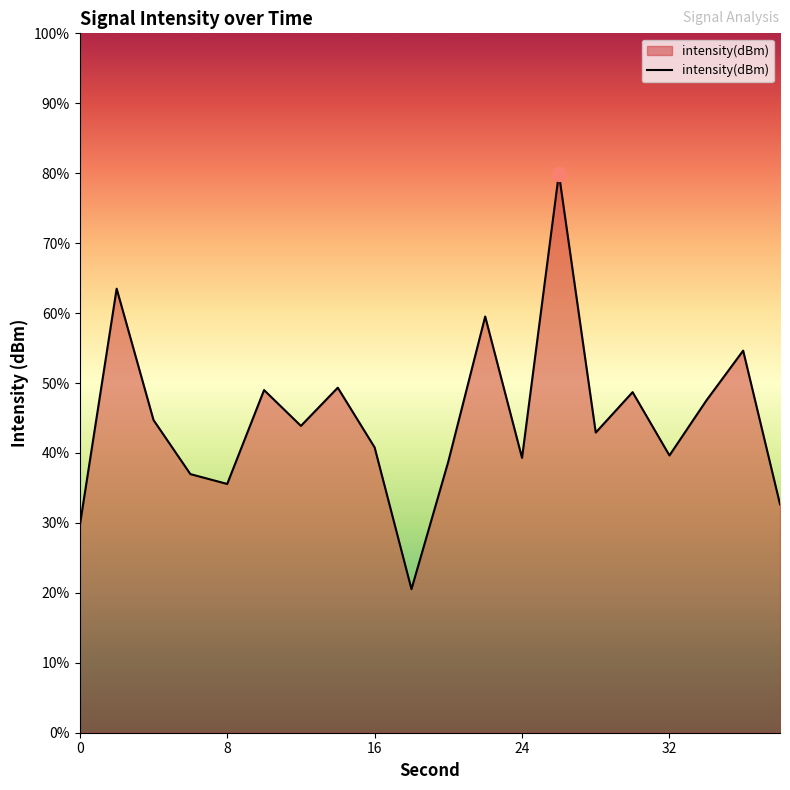

Reading left to right, list all the values displayed in this chart.

-126.4	-122.4	-124.6	-125.6	-125.7	-124.1	-124.7	-124.1	-125.1	-127.5	-125.3	-122.9	-125.3	-120.4	-124.9	-124.2	-125.2	-124.3	-123.4	-126.1